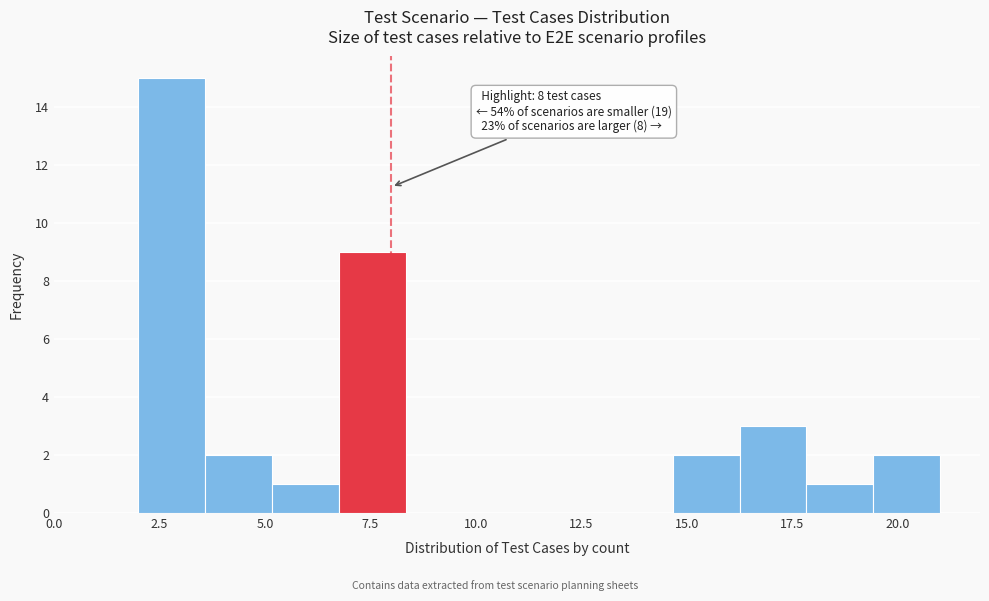

Around what value on the x-axis is the tallest bar? Give the approximate position of its centre, as read against the axis.

3.0